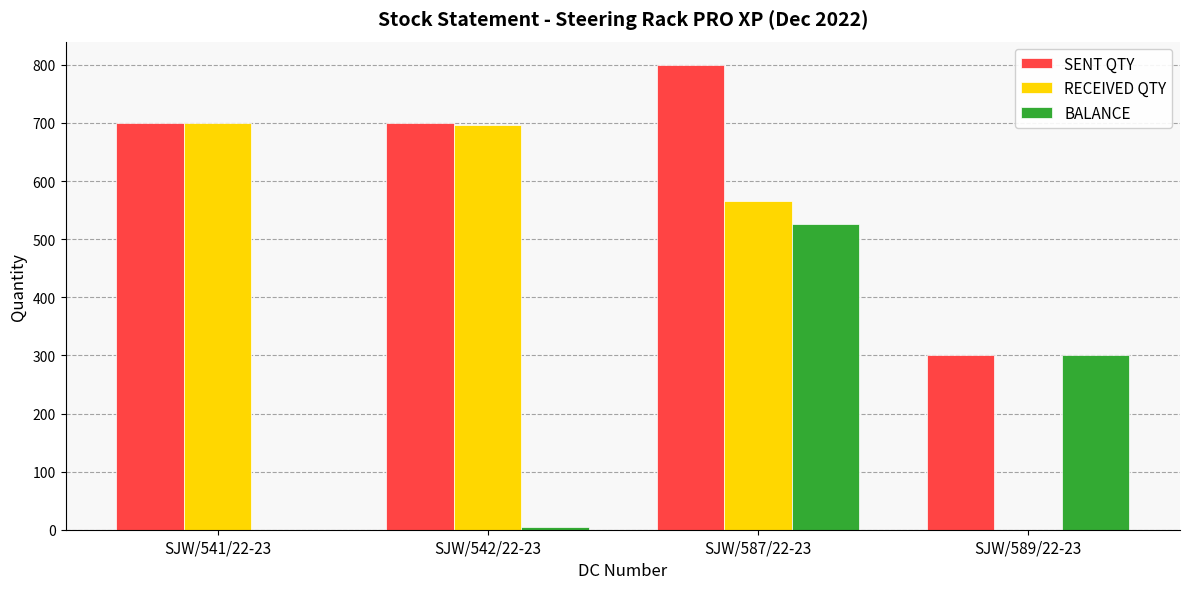

What is the sum of all RECEIVED QTY values?

1962